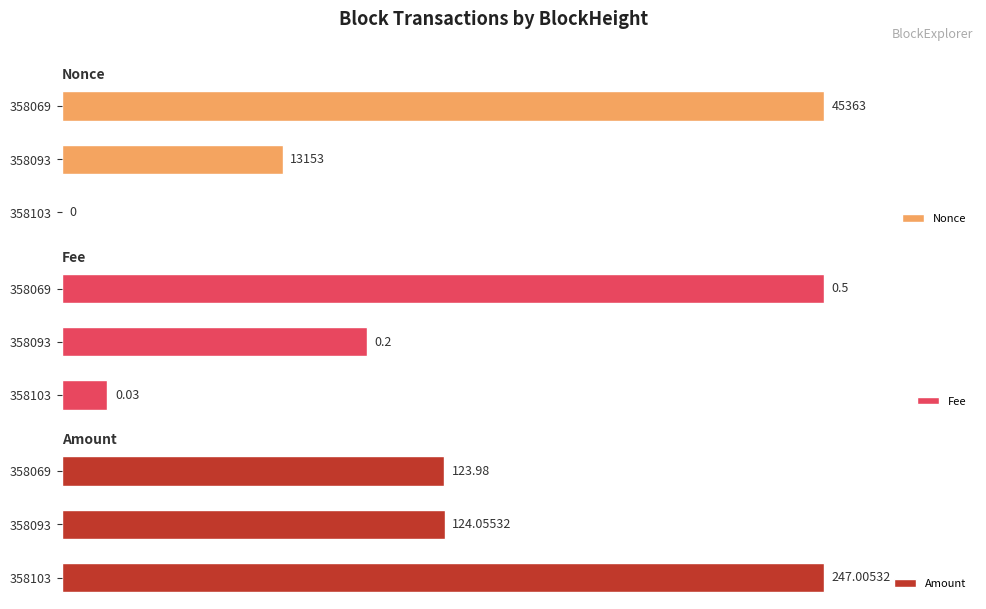

Which series changed the most between 1 and 2?

Nonce